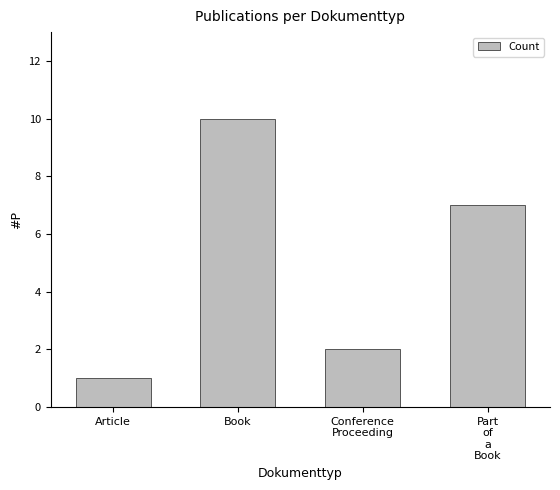

List the labels in order of value, largest first.

Book, Part
of
a
Book, Conference
Proceeding, Article